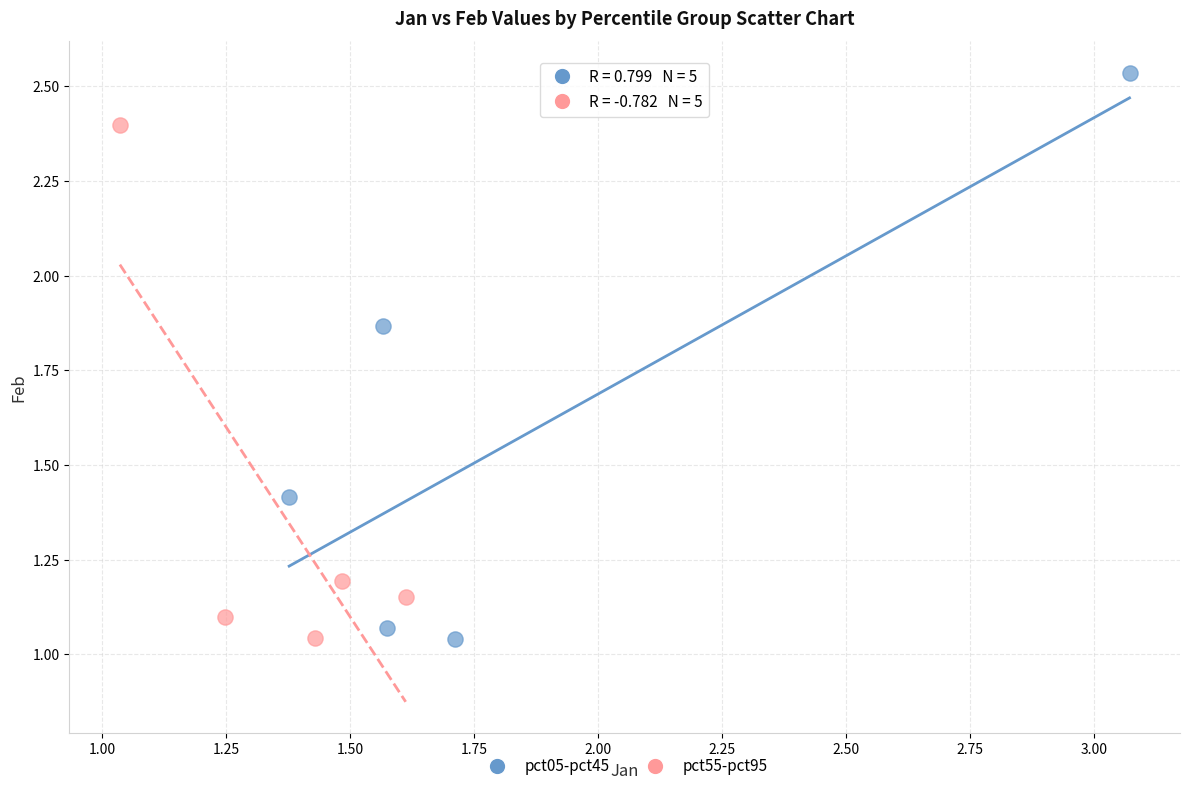

Which series reaches the maximum Y coordinate?

pct05-pct45